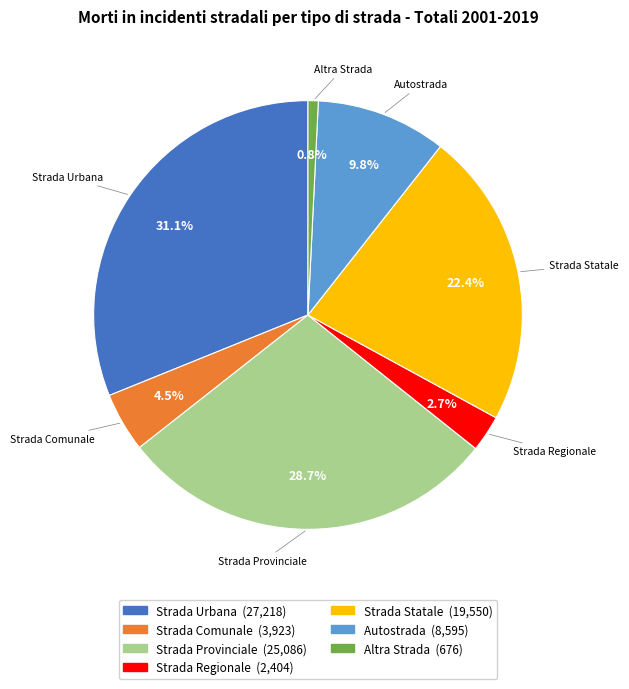

Which category has the biggest portion of the pie?

Strada Urbana